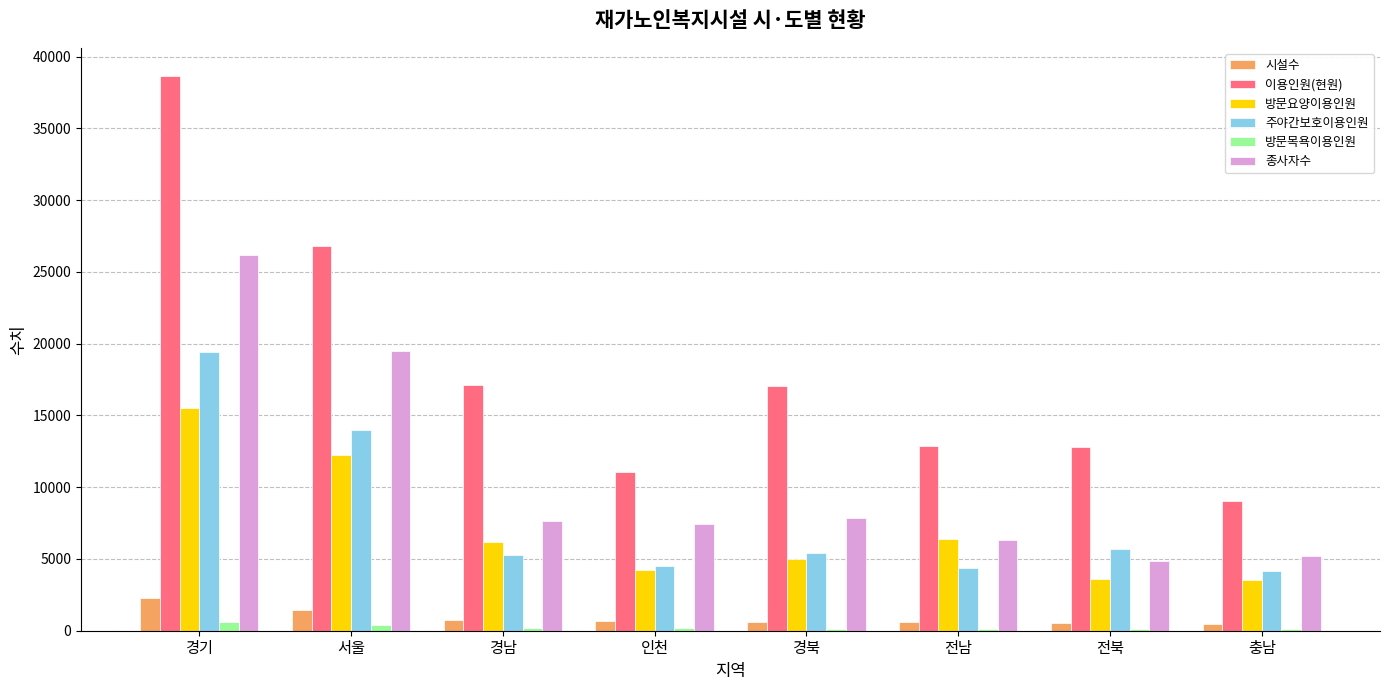

The value of 시설수 at 전남 is 580. True or false?

True